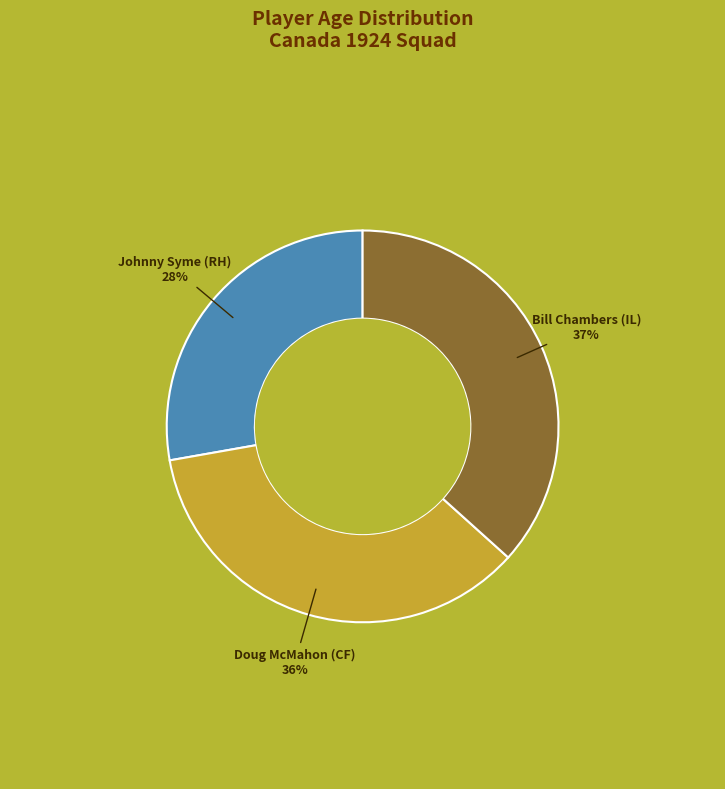

Is it true that Bill Chambers (IL) is 51% of the pie?

False